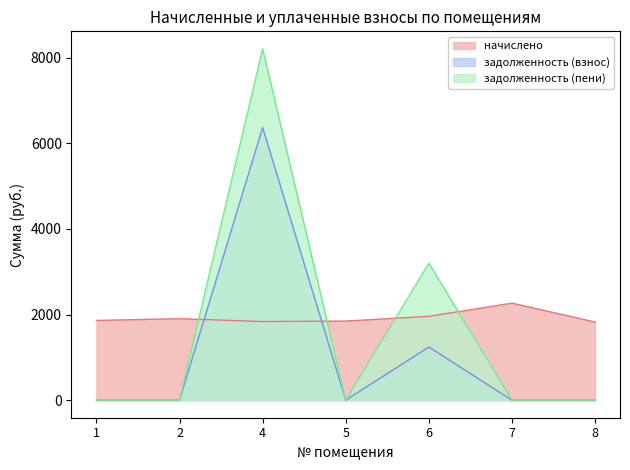

Is the value of задолженность (взнос) at 5 greater than the value of начислено at 2?

No